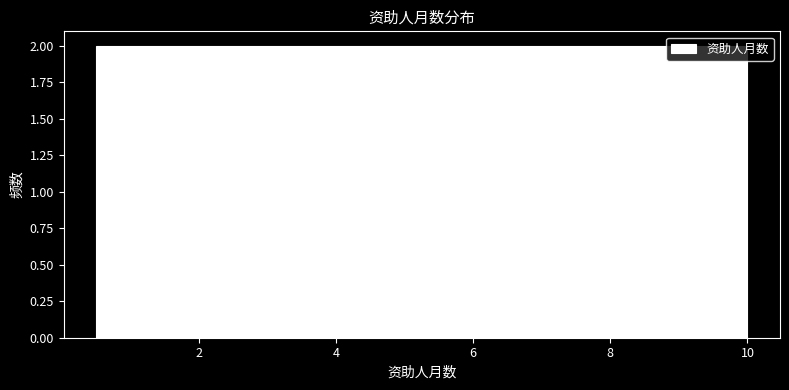

Reading left to right, list every bar in this chart as the range it spans on the x-axis followed by its height. Neither the bar edges nor the heights are printed on the chart, so give them approximately, as read against the axes.

0.50 to 1.45: 2
1.45 to 2.40: 2
2.40 to 3.35: 2
3.35 to 4.30: 2
4.30 to 5.25: 2
5.25 to 6.20: 2
6.20 to 7.15: 2
7.15 to 8.10: 2
8.10 to 9.05: 2
9.05 to 10.00: 2